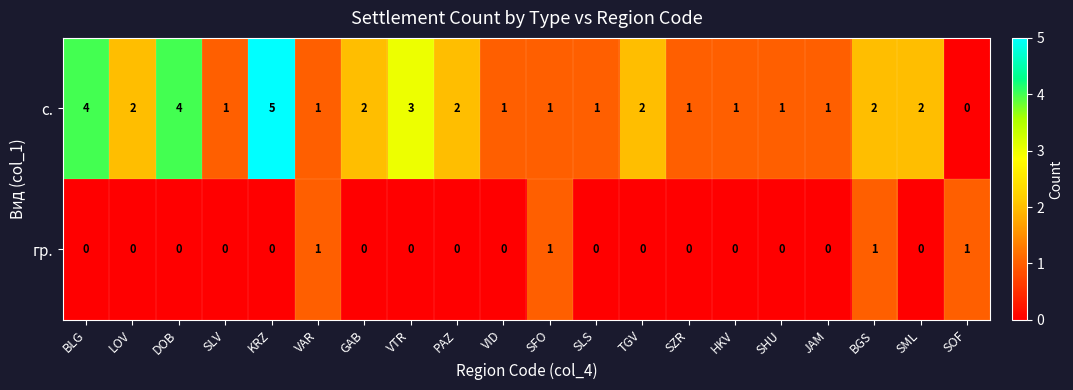

What is the total value across all series at TGV?

2